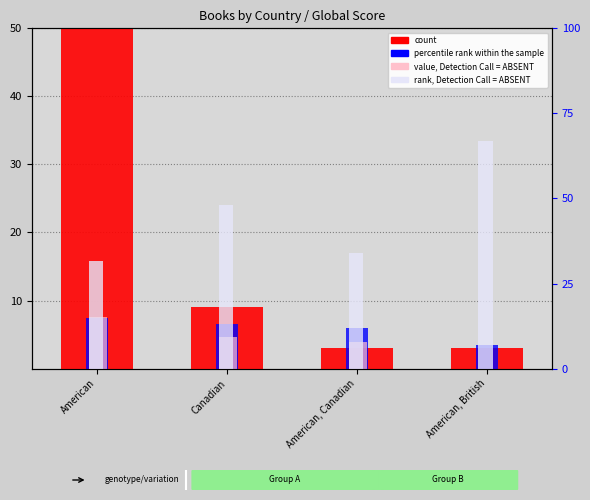

Which series has the largest total across all categories?

rank, Detection Call = ABSENT